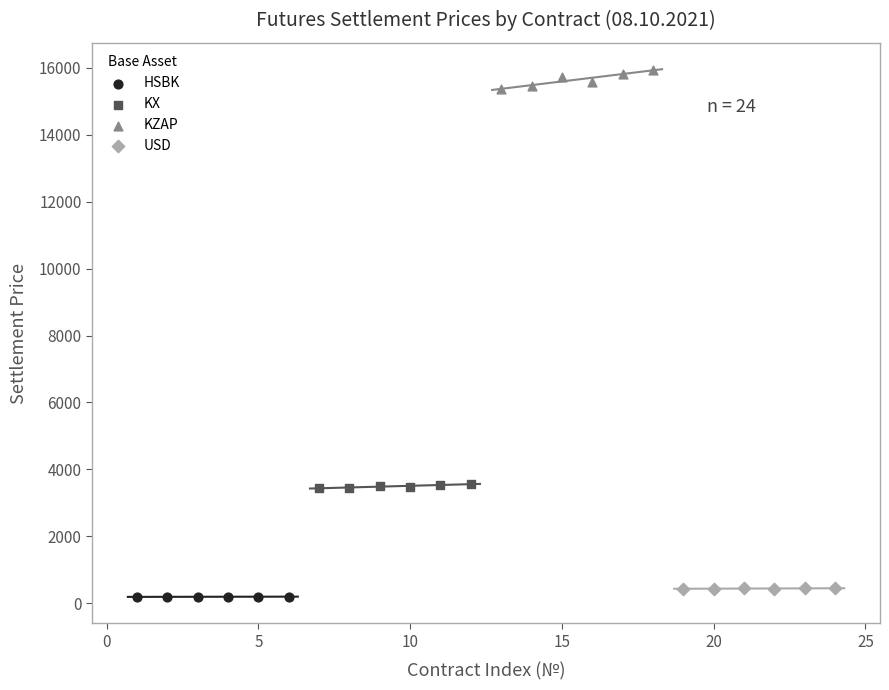

Which series contains the highest Y value?

KZAP